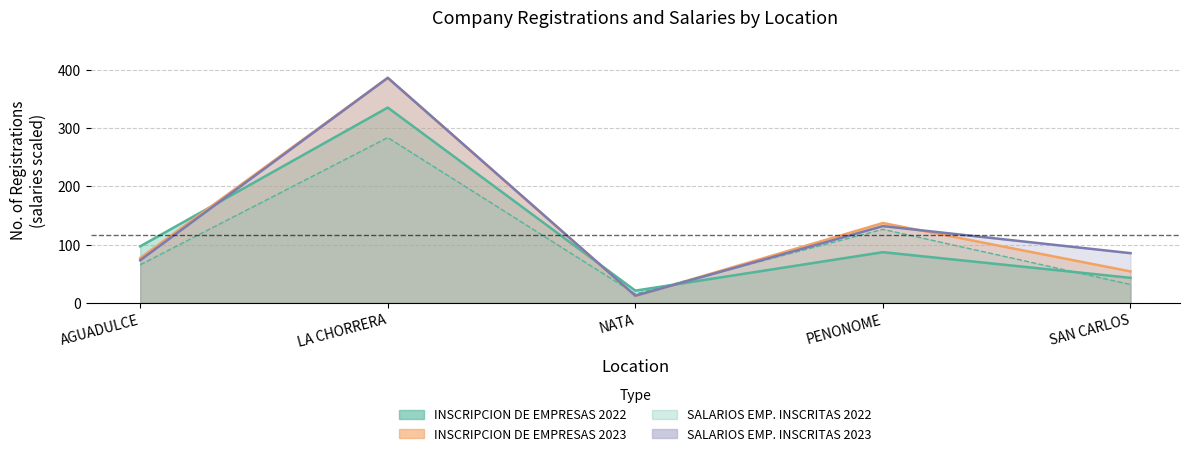

In SALARIOS EMP. INSCRITAS 2022, how many points are higher than both neighbors (excluding endpoints)?

2